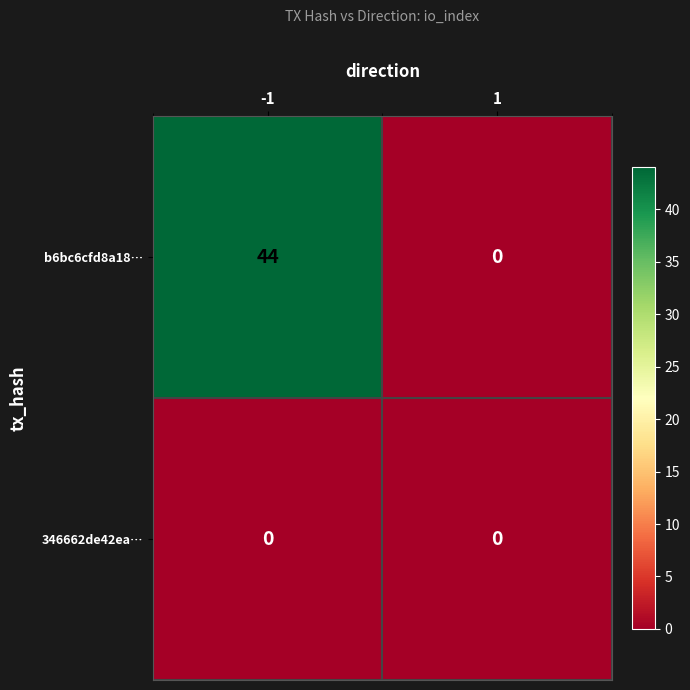

True or false: b6bc6cfd8a18… has a value of 44 at -1.

True